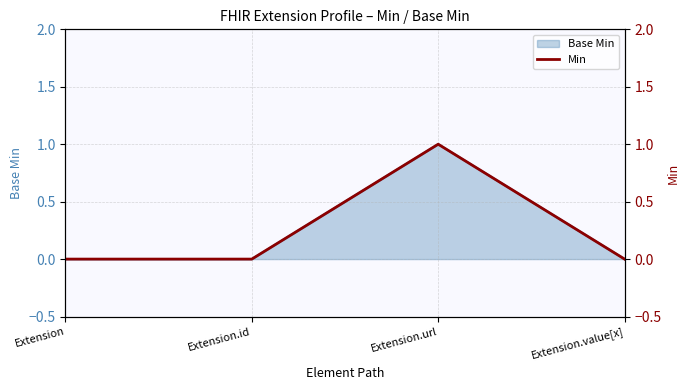

Does the chart display data point markers on the line(s)?

No